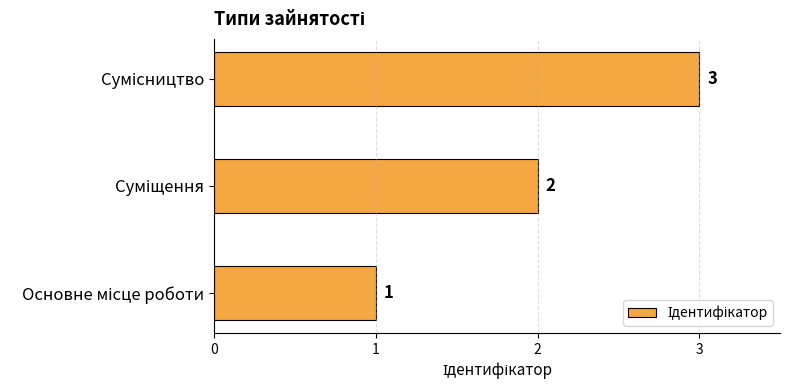

How many data points does each series have?

3